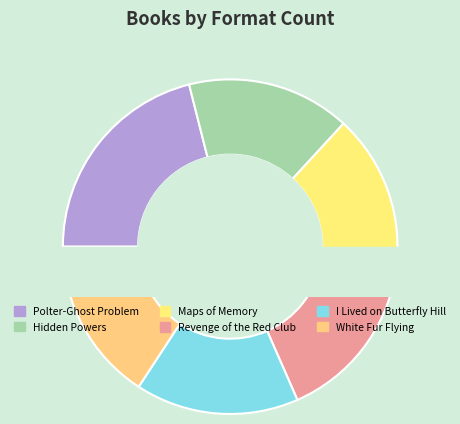

What percentage is the I Lived on Butterfly Hill slice, to the nearest percent?

16%